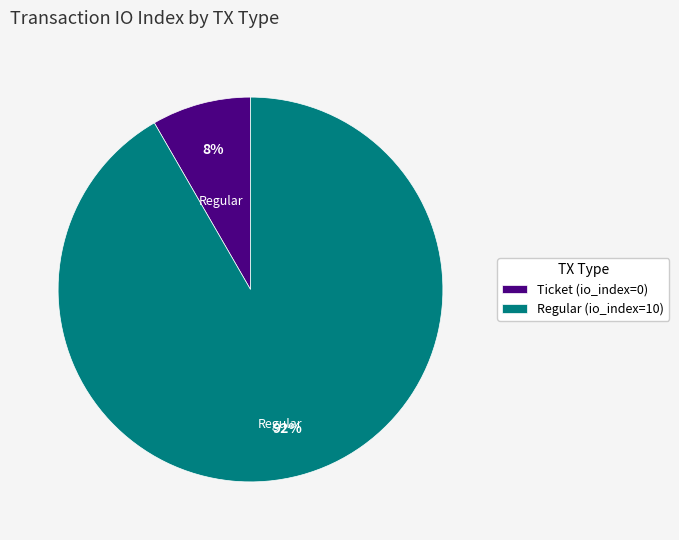

To the nearest percent, what is the average slice percentage?

50%